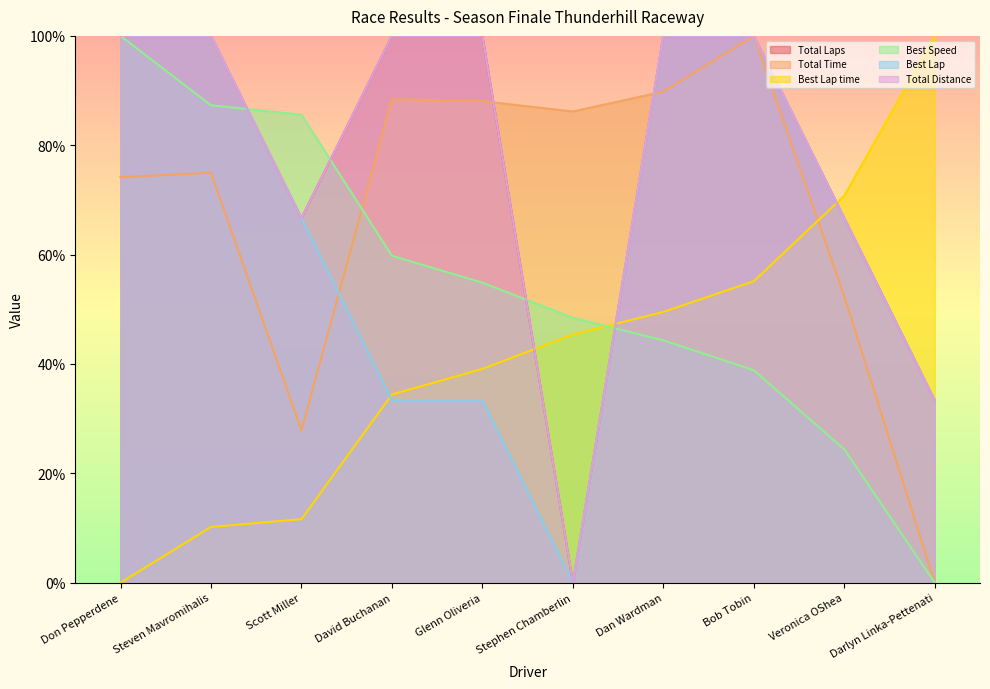

Between Veronica OShea and Glenn Oliveria, which is larger?

Glenn Oliveria